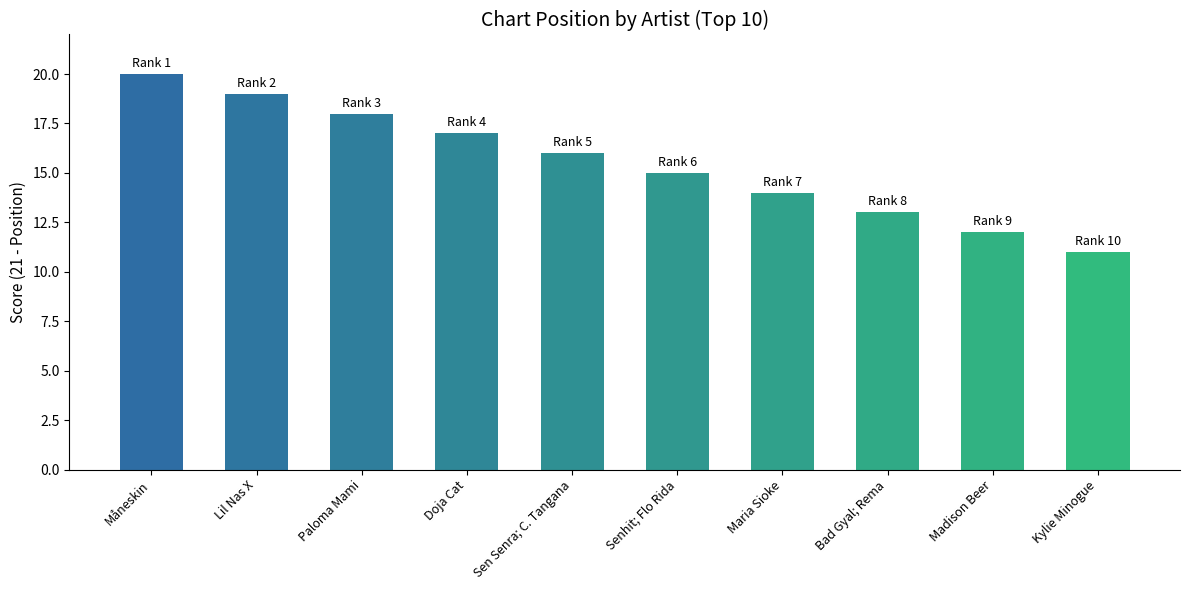

How many bars are there in total?

10